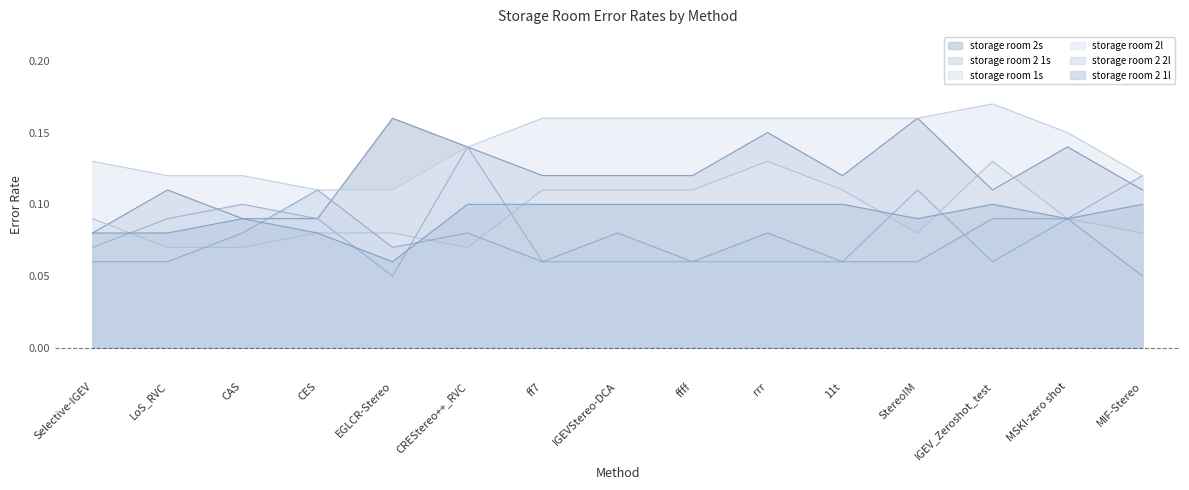

Reading left to right, list all the values displayed in this chart.

storage room 2s: Selective-IGEV=0.1	LoS_RVC=0.1	CAS=0.1	CES=0.1	EGLCR-Stereo=0.2	CREStereo++_RVC=0.1	ff7=0.1	IGEVStereo-DCA=0.1	ffff=0.1	rrr=0.1	11t=0.1	StereoIM=0.2	IGEV_Zeroshot_test=0.1	MSKI-zero shot=0.1	MIF-Stereo=0.1
storage room 2 1s: Selective-IGEV=0.1	LoS_RVC=0.1	CAS=0.1	CES=0.1	EGLCR-Stereo=0.1	CREStereo++_RVC=0.1	ff7=0.1	IGEVStereo-DCA=0.1	ffff=0.1	rrr=0.1	11t=0.1	StereoIM=0.1	IGEV_Zeroshot_test=0.1	MSKI-zero shot=0.1	MIF-Stereo=0.1
storage room 1s: Selective-IGEV=0.1	LoS_RVC=0.1	CAS=0.1	CES=0.1	EGLCR-Stereo=0.1	CREStereo++_RVC=0.1	ff7=0.1	IGEVStereo-DCA=0.1	ffff=0.1	rrr=0.1	11t=0.1	StereoIM=0.1	IGEV_Zeroshot_test=0.1	MSKI-zero shot=0.1	MIF-Stereo=0.1
storage room 2l: Selective-IGEV=0.1	LoS_RVC=0.1	CAS=0.1	CES=0.1	EGLCR-Stereo=0.1	CREStereo++_RVC=0.1	ff7=0.2	IGEVStereo-DCA=0.2	ffff=0.2	rrr=0.2	11t=0.2	StereoIM=0.2	IGEV_Zeroshot_test=0.2	MSKI-zero shot=0.1	MIF-Stereo=0.1
storage room 2 2l: Selective-IGEV=0.1	LoS_RVC=0.1	CAS=0.1	CES=0.1	EGLCR-Stereo=0.1	CREStereo++_RVC=0.1	ff7=0.1	IGEVStereo-DCA=0.1	ffff=0.1	rrr=0.1	11t=0.1	StereoIM=0.1	IGEV_Zeroshot_test=0.1	MSKI-zero shot=0.1	MIF-Stereo=0.1
storage room 2 1l: Selective-IGEV=0.1	LoS_RVC=0.1	CAS=0.1	CES=0.1	EGLCR-Stereo=0.1	CREStereo++_RVC=0.1	ff7=0.1	IGEVStereo-DCA=0.1	ffff=0.1	rrr=0.1	11t=0.1	StereoIM=0.1	IGEV_Zeroshot_test=0.1	MSKI-zero shot=0.1	MIF-Stereo=0.1